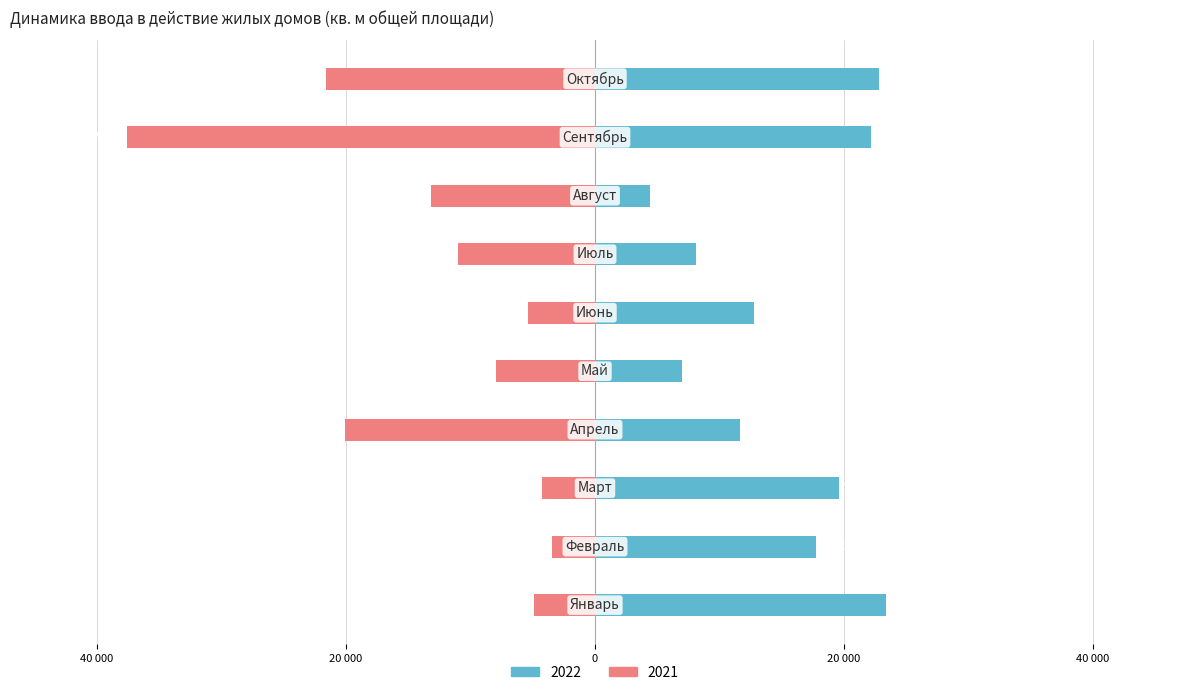

Read the 2021 value at Январь, to the nearest 50.

-4900